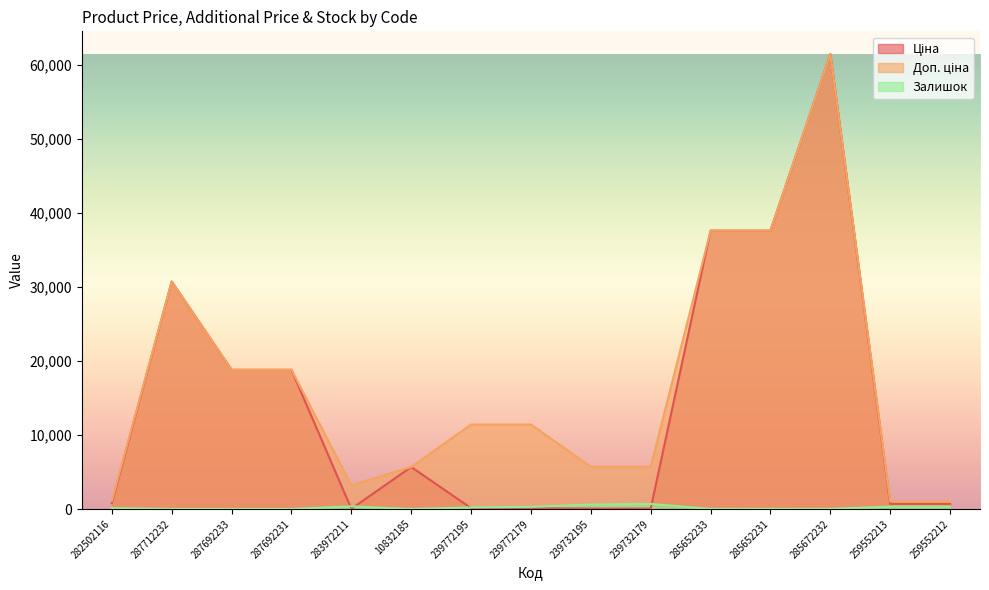

Rank the series by their average value, from lowest to highest.

Залишок, Ціна, Доп. ціна